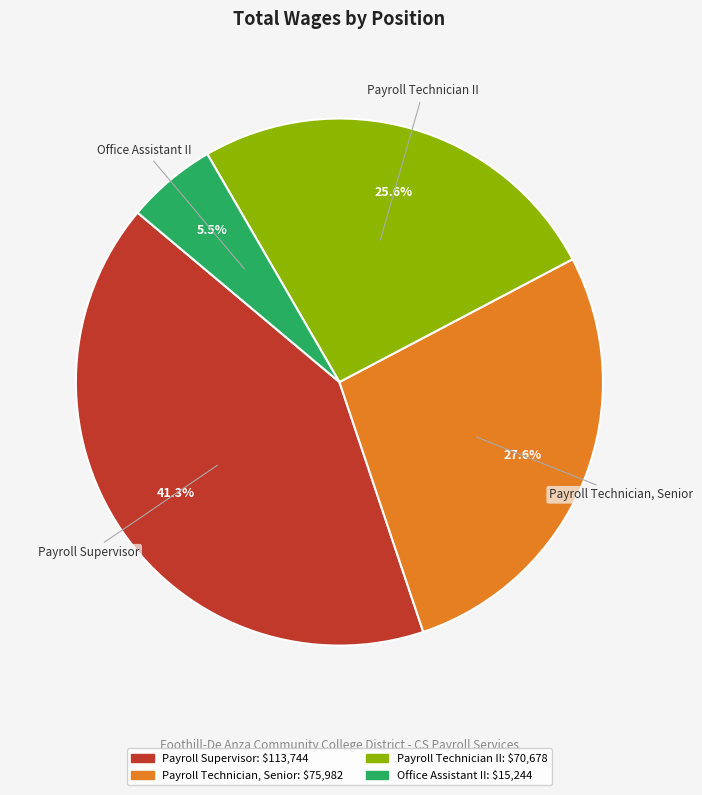

Does Office Assistant II represent more than half of the total?

No